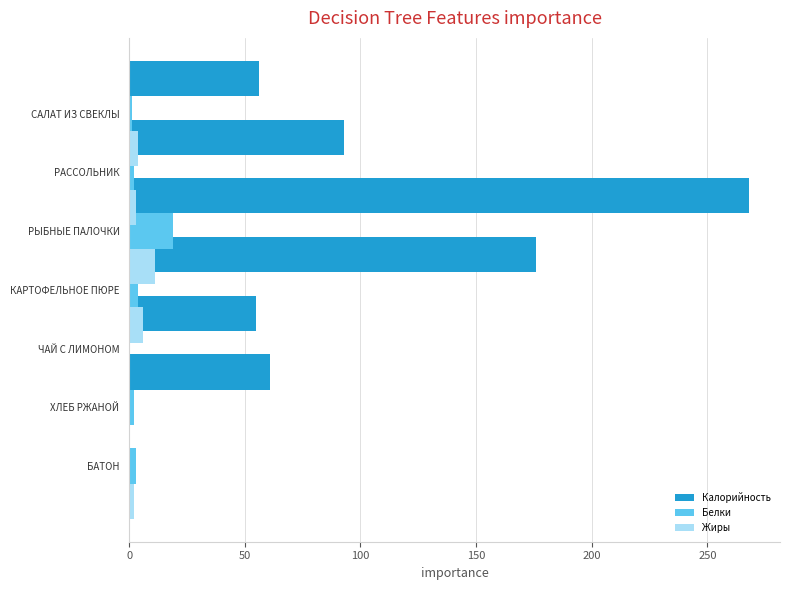

Is it true that Белки equals 2 at ХЛЕБ РЖАНОЙ?

True